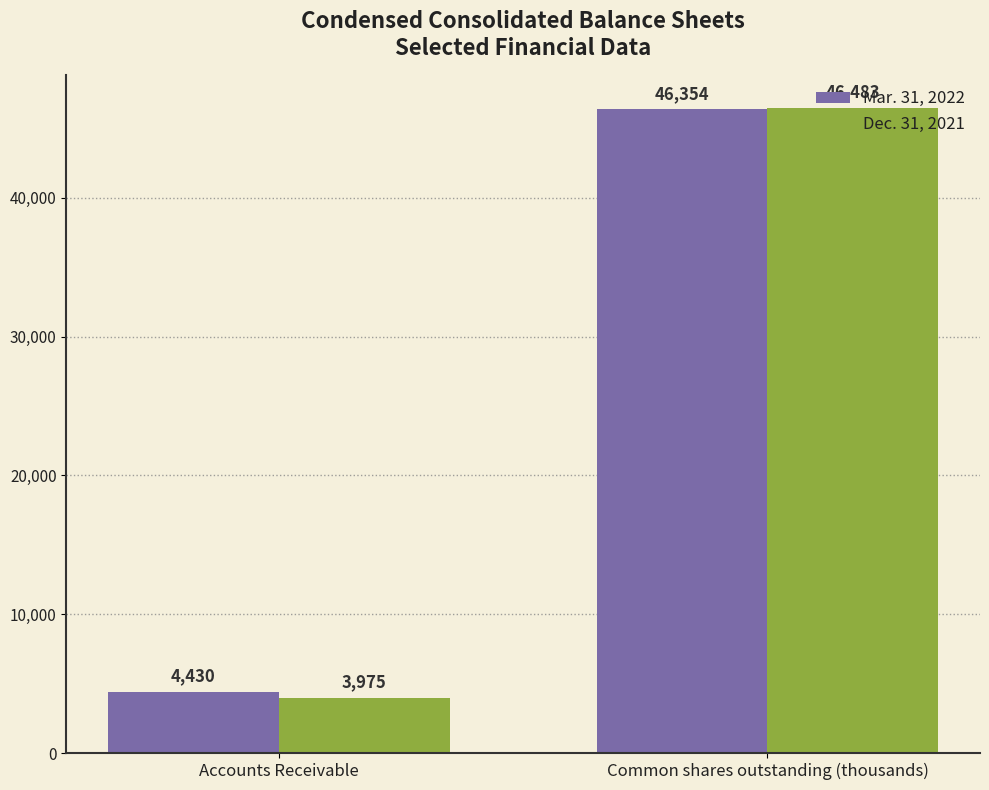

Which series has the largest range (max minus min)?

Dec. 31, 2021